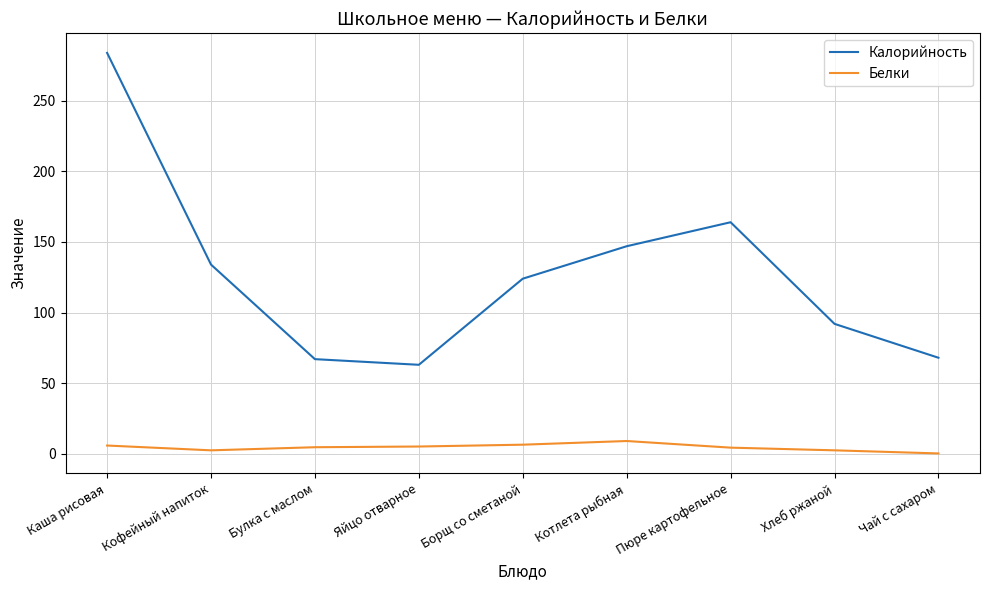

Does the chart have visible grid lines?

Yes